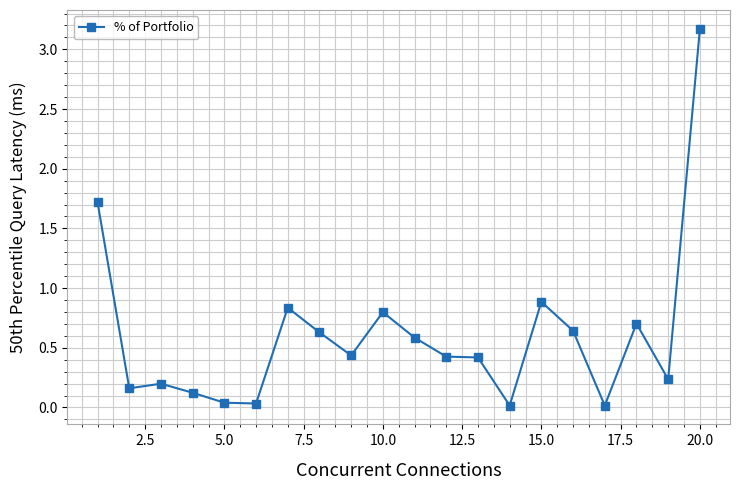

How many lines are shown in the chart?

1